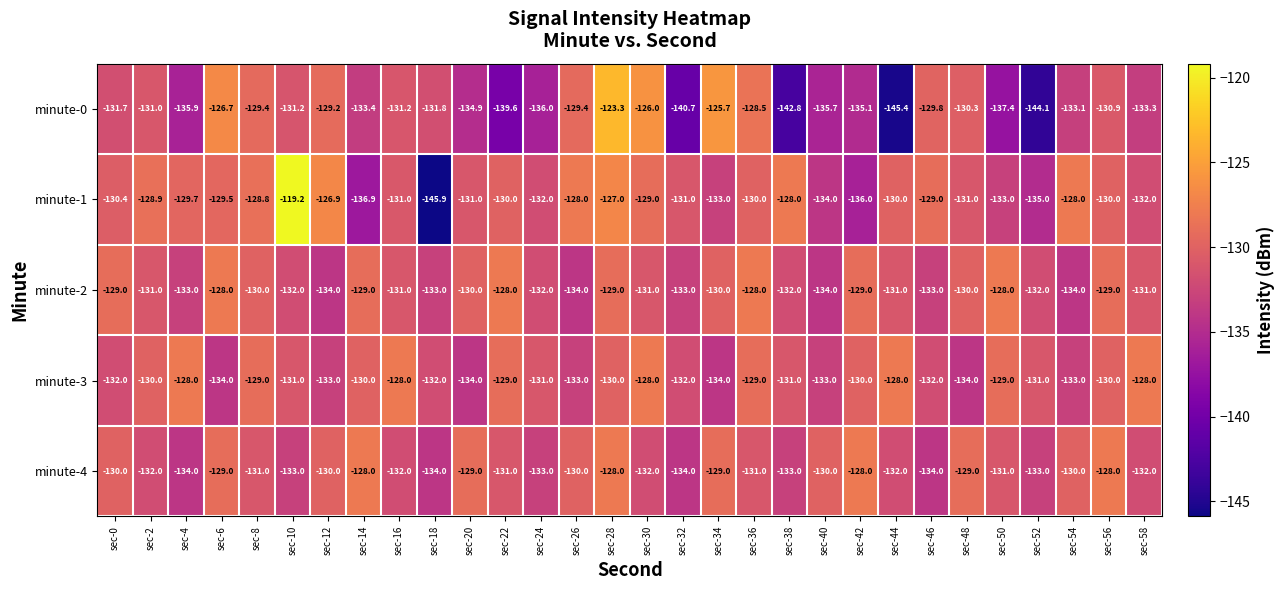

The value of minute-4 at sec-22 is -214.3. True or false?

False